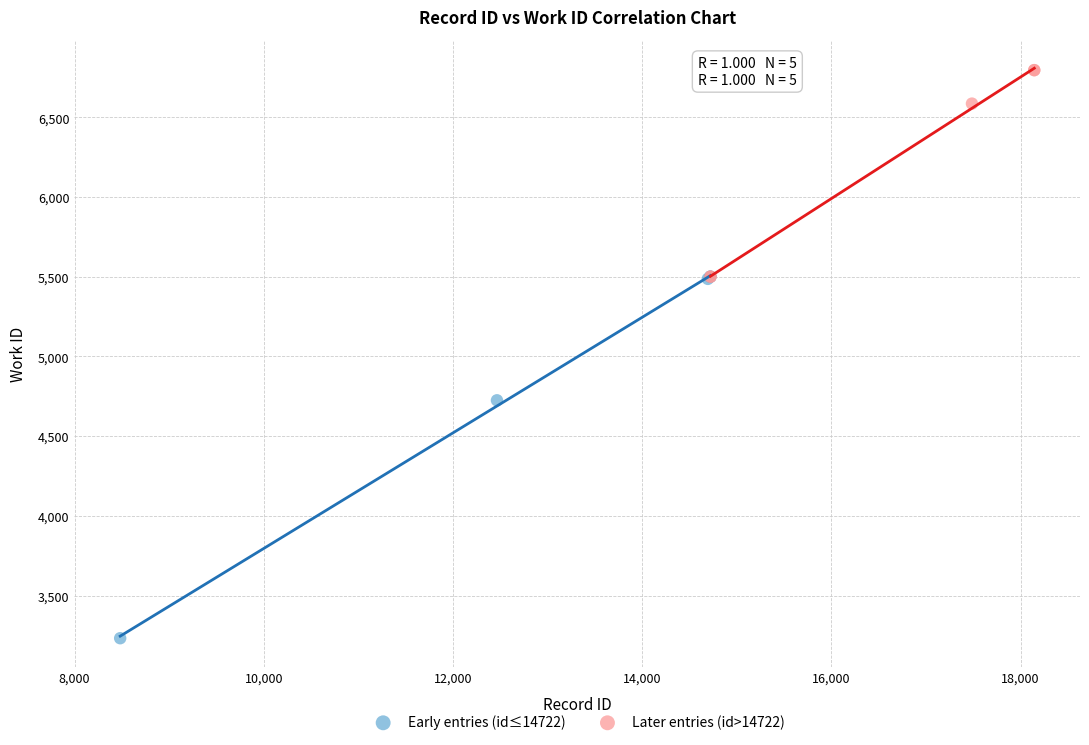

Which series contains the highest Y value?

Later entries (id>14722)